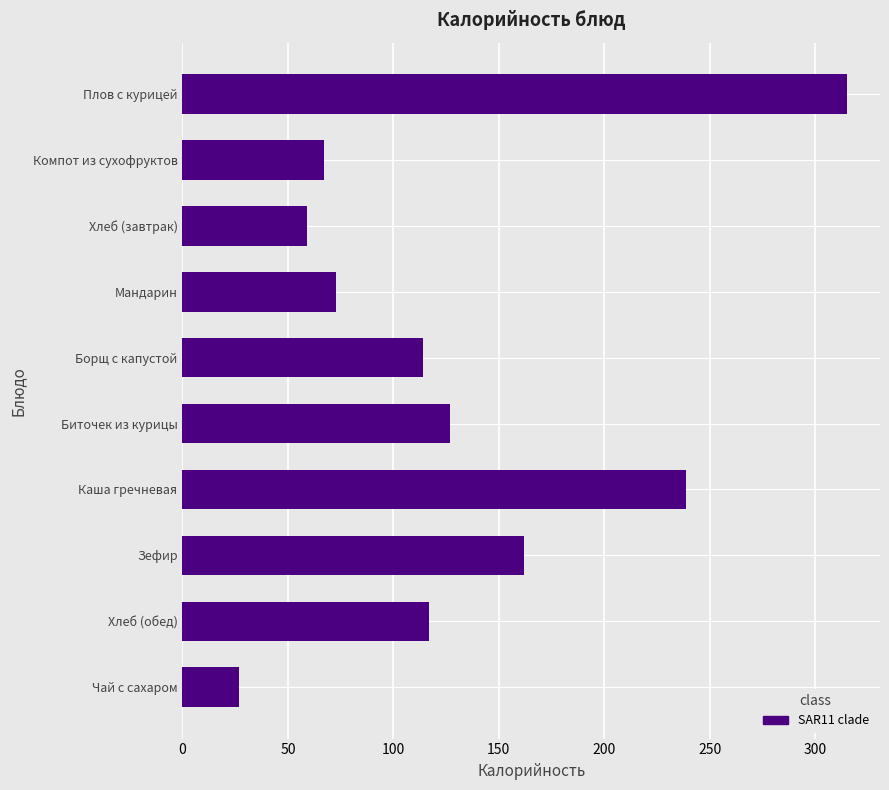

Reading top to bottom, list all the values displayed in this chart.

Плов с курицей=315	Компот из сухофруктов=67	Хлеб (завтрак)=59	Мандарин=73	Борщ с капустой=114	Биточек из курицы=127	Каша гречневая=239	Зефир=162	Хлеб (обед)=117	Чай с сахаром=27